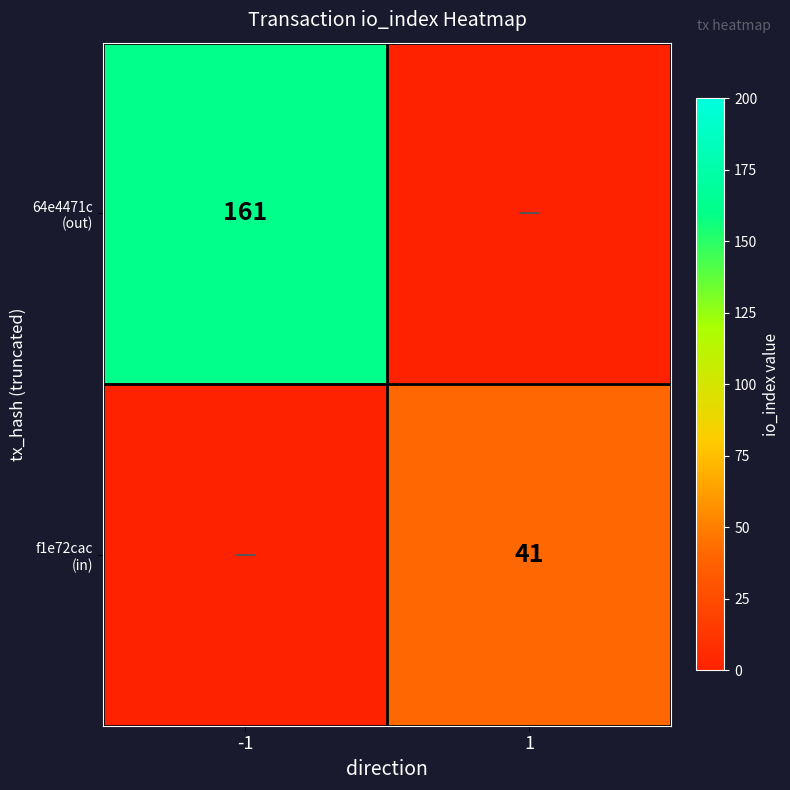

List the series in order of their peak value, highest first.

64e4471c (out), f1e72cac (in)